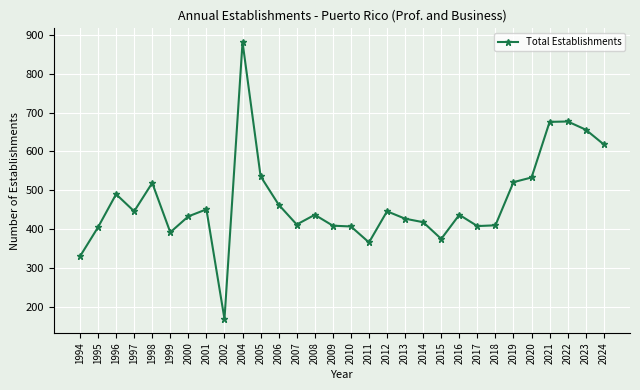

Which label corresponds to the smallest value in the chart?

2002